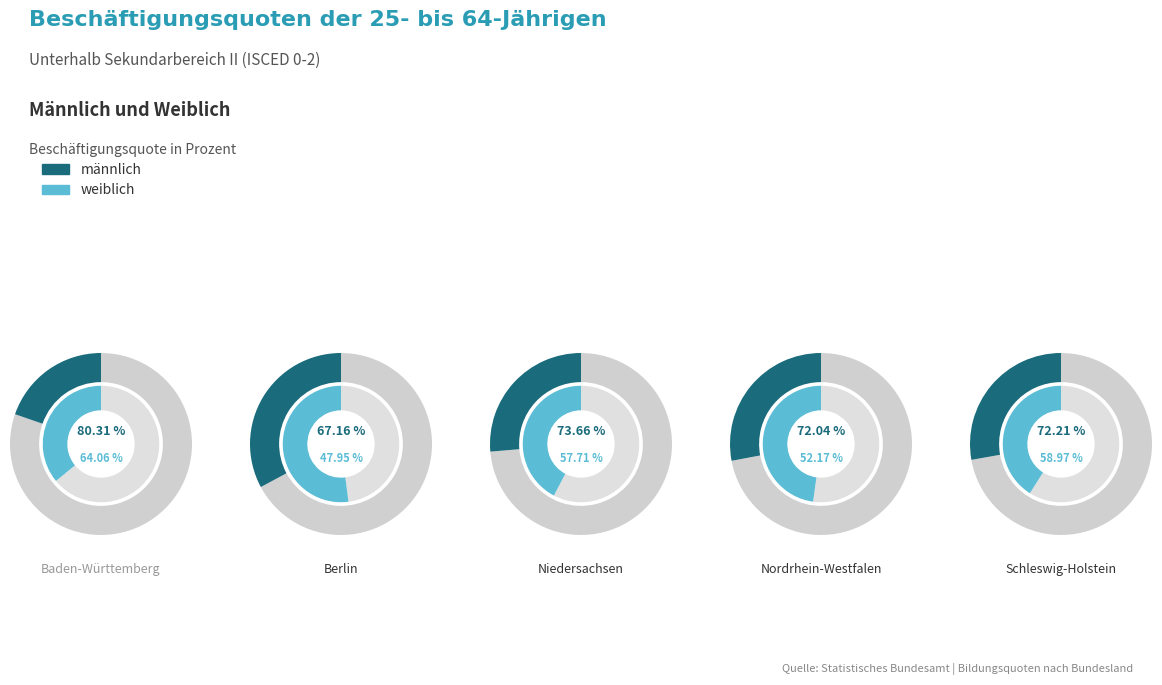

What is the smallest slice in the pie chart?

Berlin